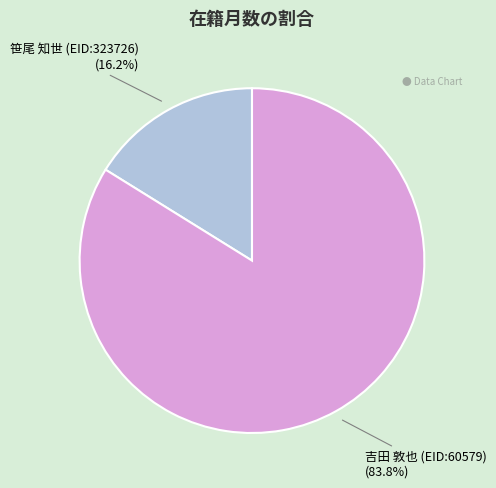

The 笹尾 知世 (EID:323726) slice represents 6% of the pie. True or false?

False